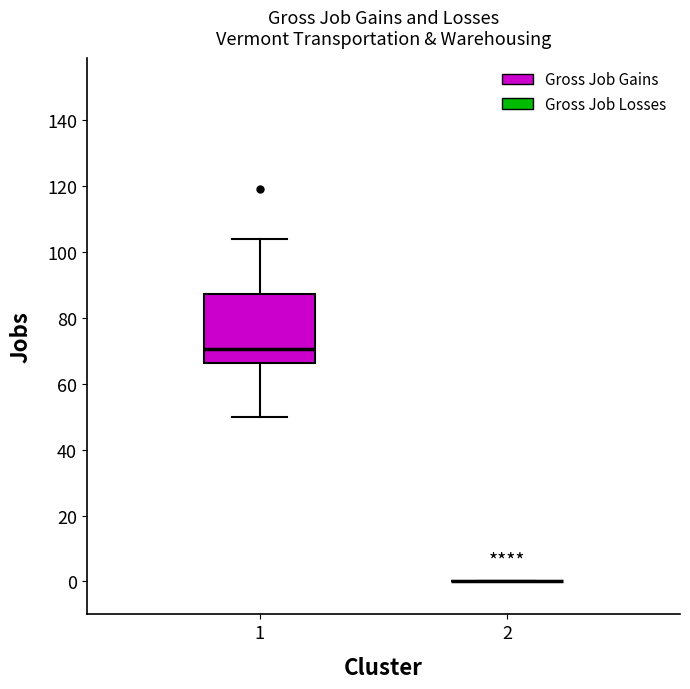

Reading left to right, transcribe this box plot: for each box, give where its median line is, the range the box spans, and where its two whiskers end, as read against the y-axis. The values are not printed on the chart, so give them approximately, as read against the axis.

1: median 70, box 66 to 88, whiskers 50 to 104
2: box collapsed to a line at 0, whiskers 0 to 0